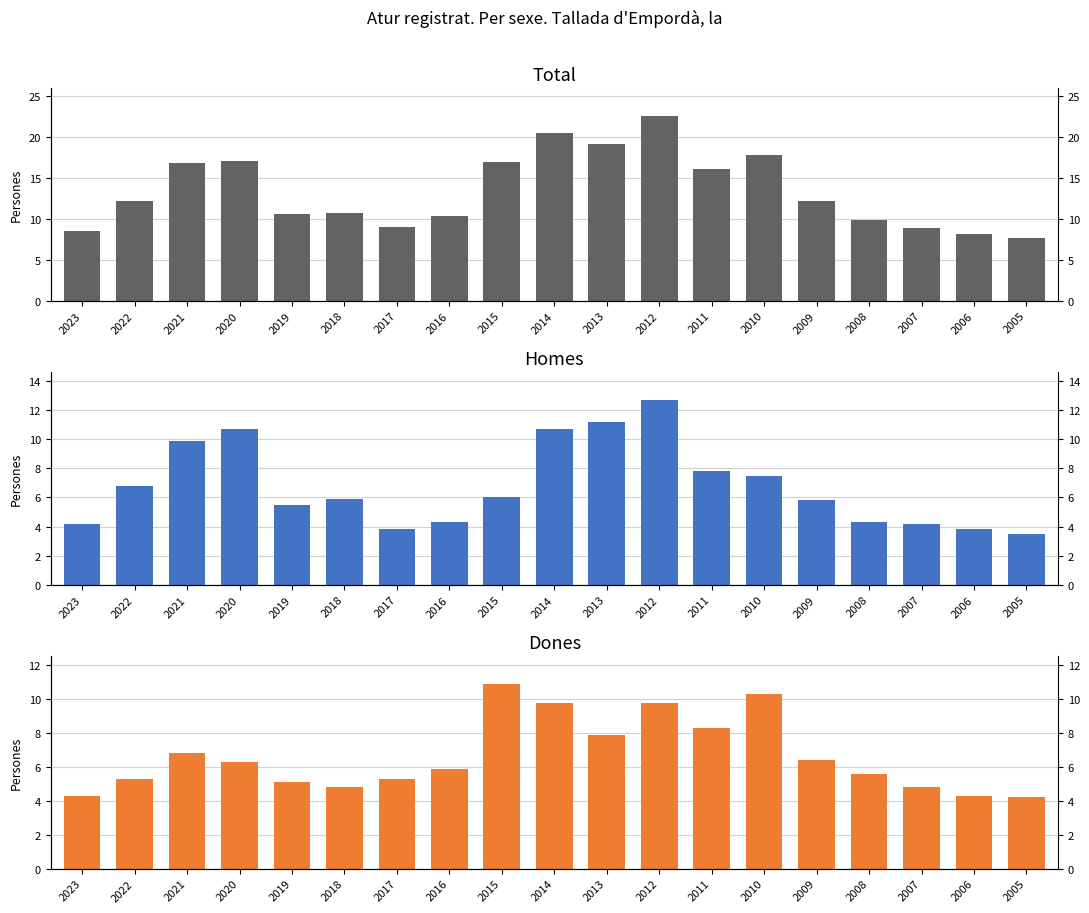

What is the value of the Total bar at the 7th from the left?

9.0